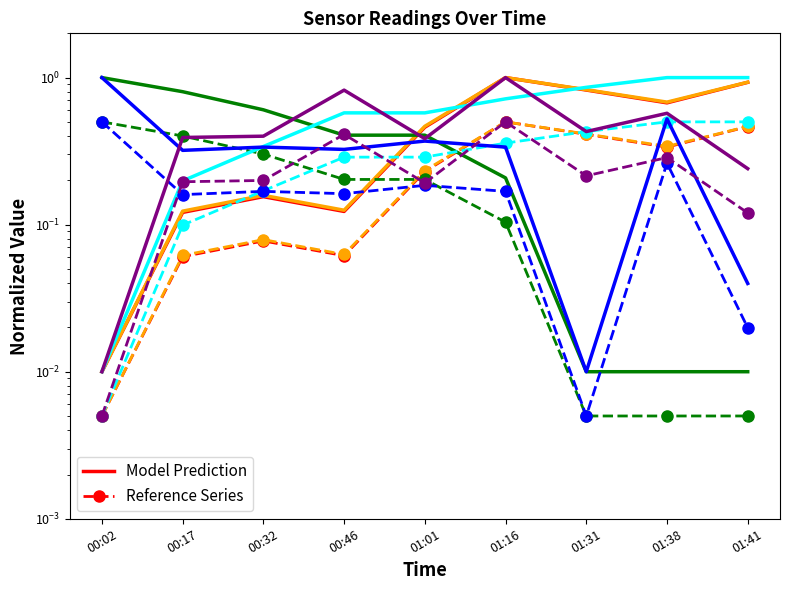

Rank the categories by Max_cycle value from lowest to highest.

01:31, 01:41, 00:17, 00:46, 00:32, 01:16, 01:01, 01:38, 00:02